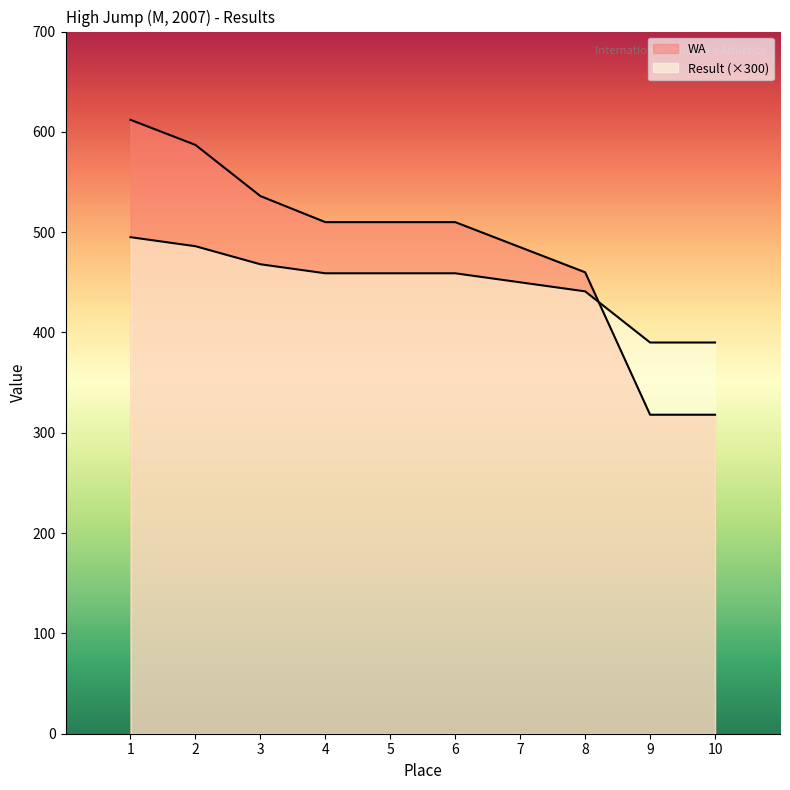

At which label does WA first exceed 510?

1